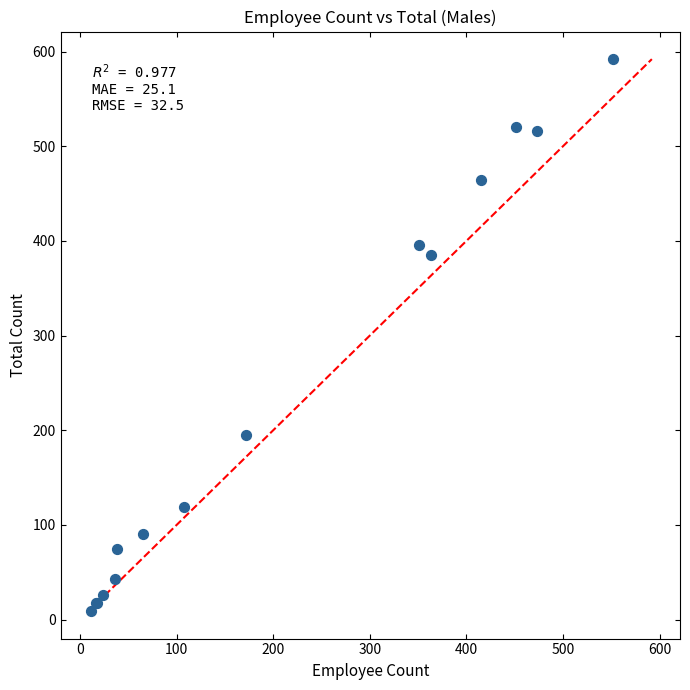

What Y value in the scatter plot is closest to 300?

385